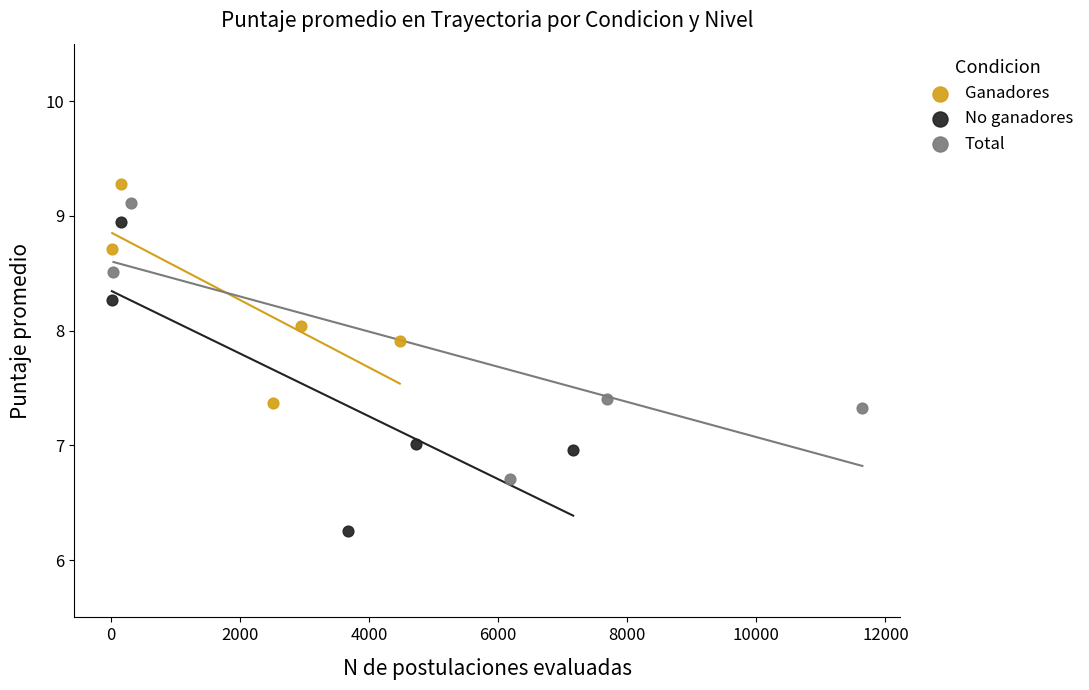

Which series contains the lowest Y value?

No ganadores